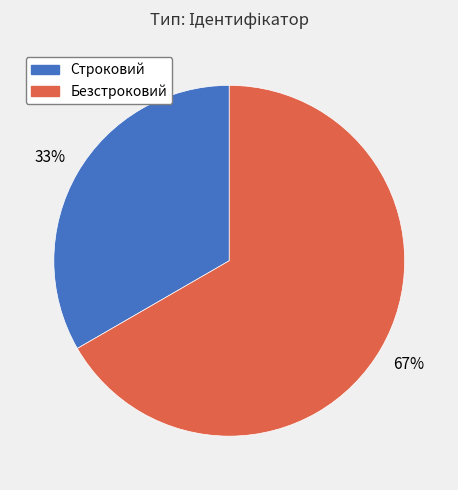

Which has a higher value, Строковий or Безстроковий?

Безстроковий